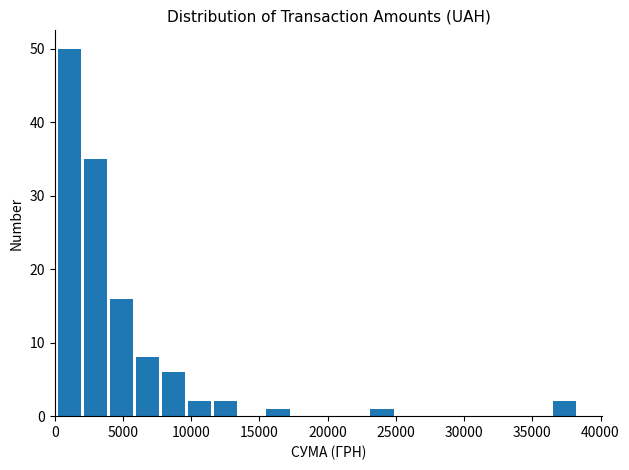

Around what value on the x-axis is the tallest bar? Give the approximate position of its centre, as read against the axis.

1000